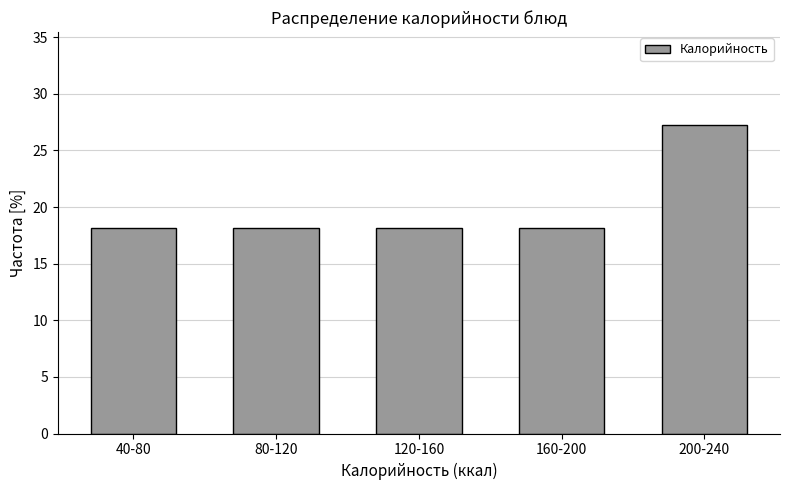

Reading left to right, transcribe all the data shown in this chart.

40-80=18.2	80-120=18.2	120-160=18.2	160-200=18.2	200-240=27.3